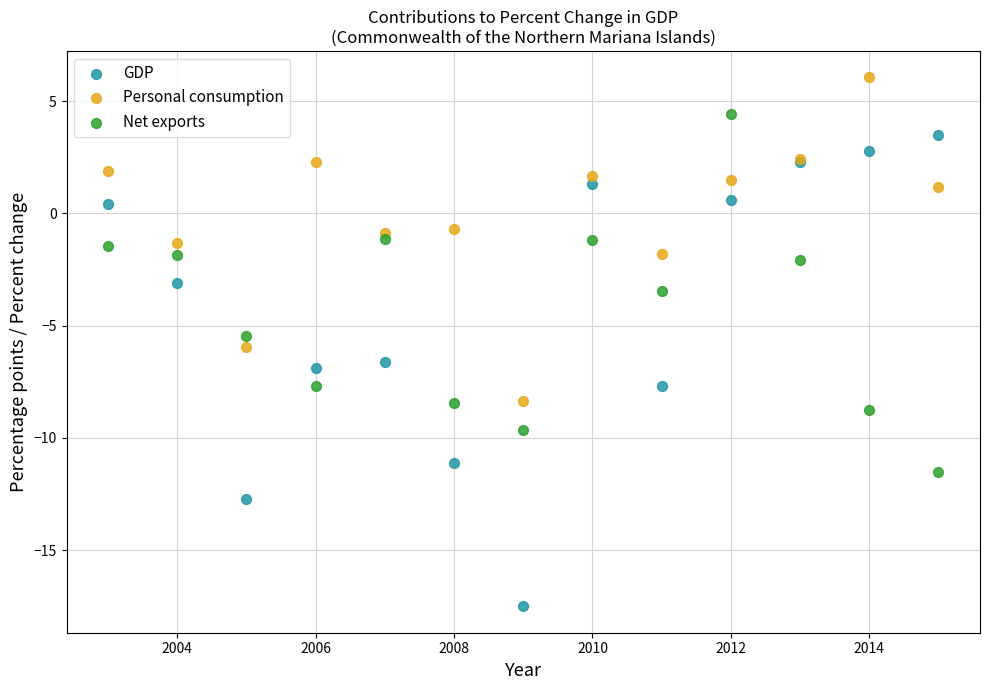

Which series reaches the minimum Y coordinate?

GDP